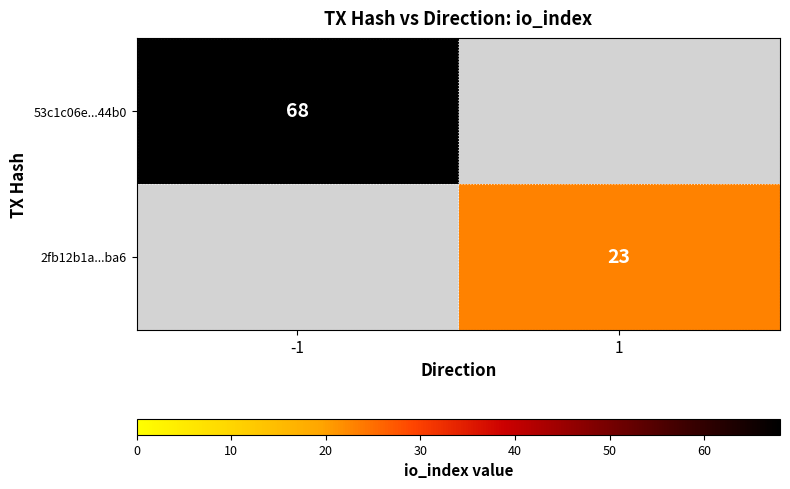

The value of 2fb12b1a...ba6 at 1 is 41.4. True or false?

False